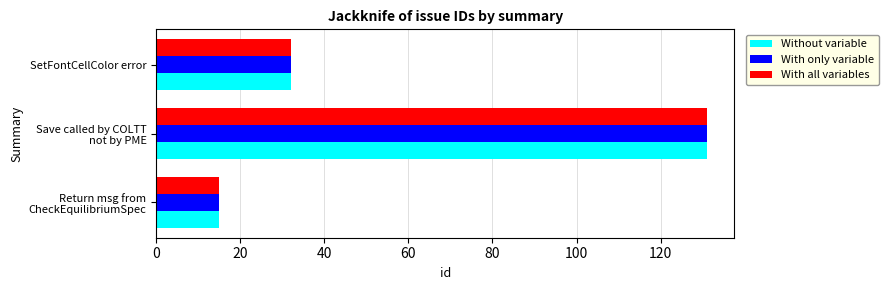

Count the With all variables values in the range 15 to 131.

3